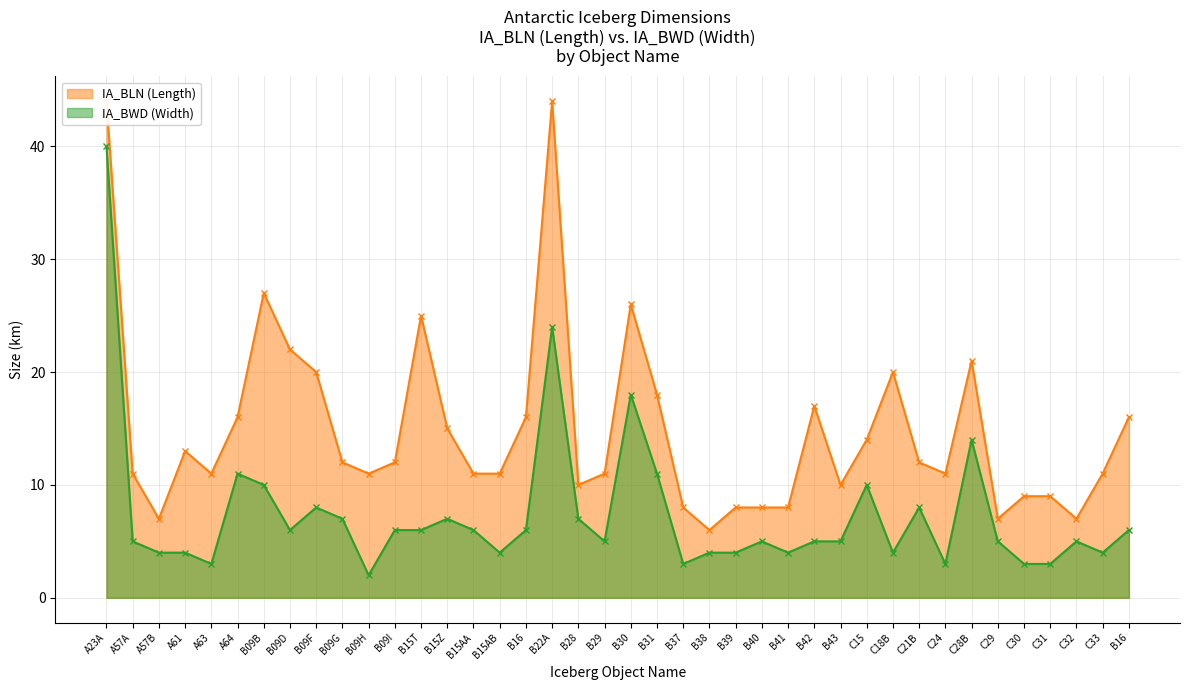

True or false: IA_BLN (Length) and IA_BWD (Width) cross at least once.

False